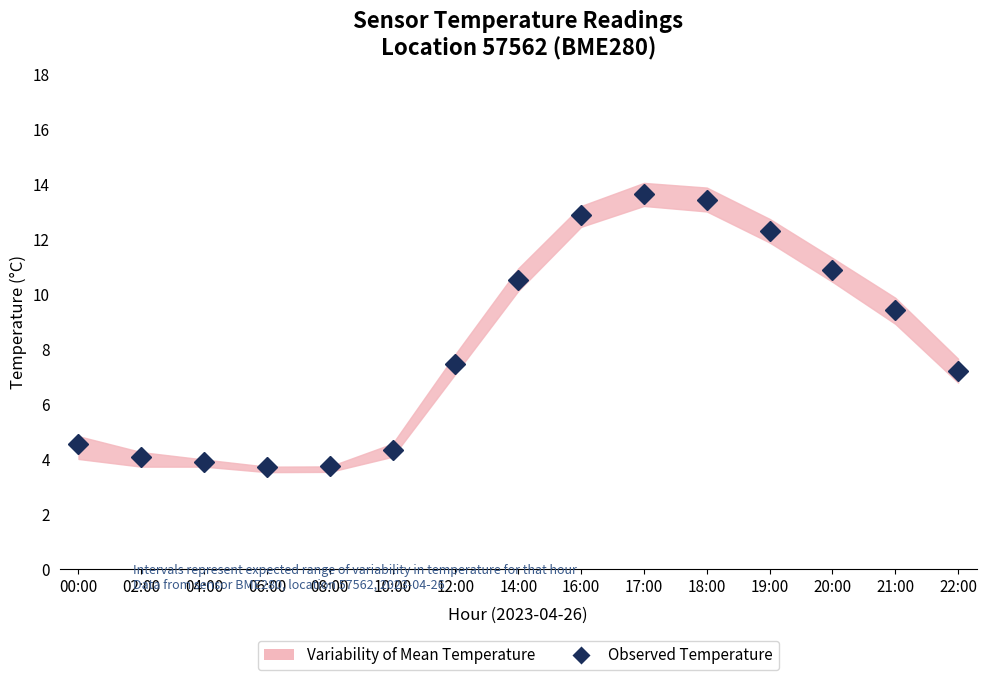

What is the label of the 13th point from the right?

04:00